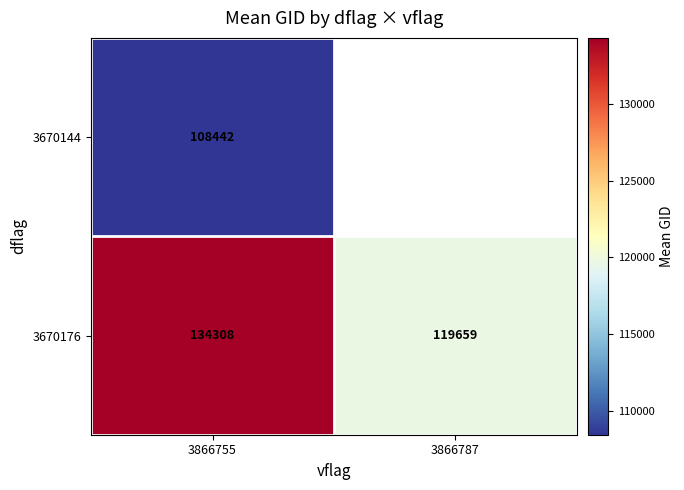

Rank the series by their maximum value, from highest to lowest.

3670176, 3670144